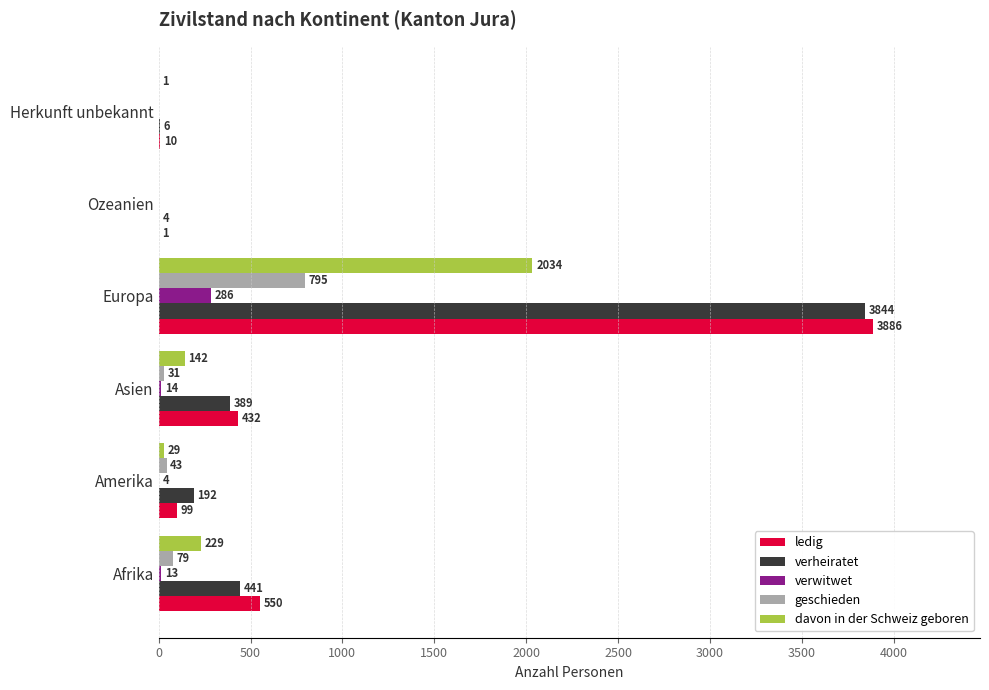

Which category has the highest value in the davon in der Schweiz geboren series?

Europa